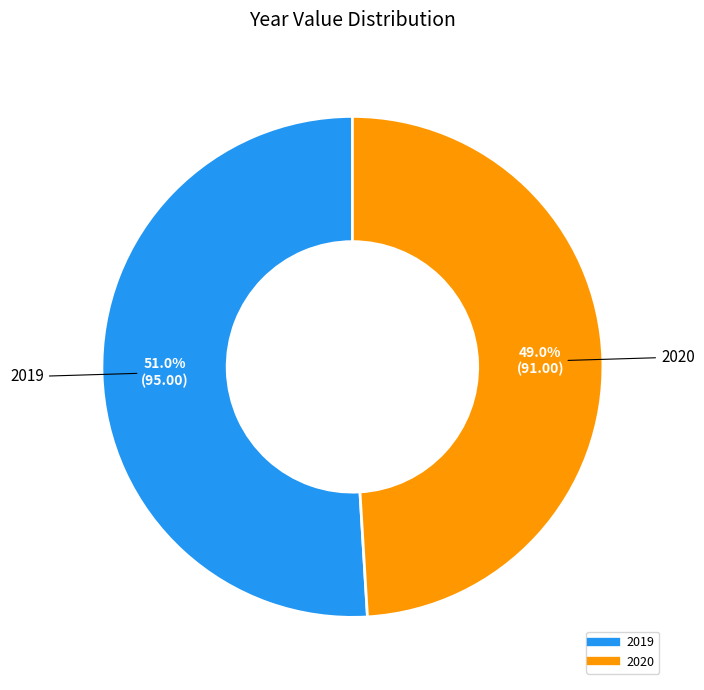

Between 2019 and 2020, which is larger?

2019